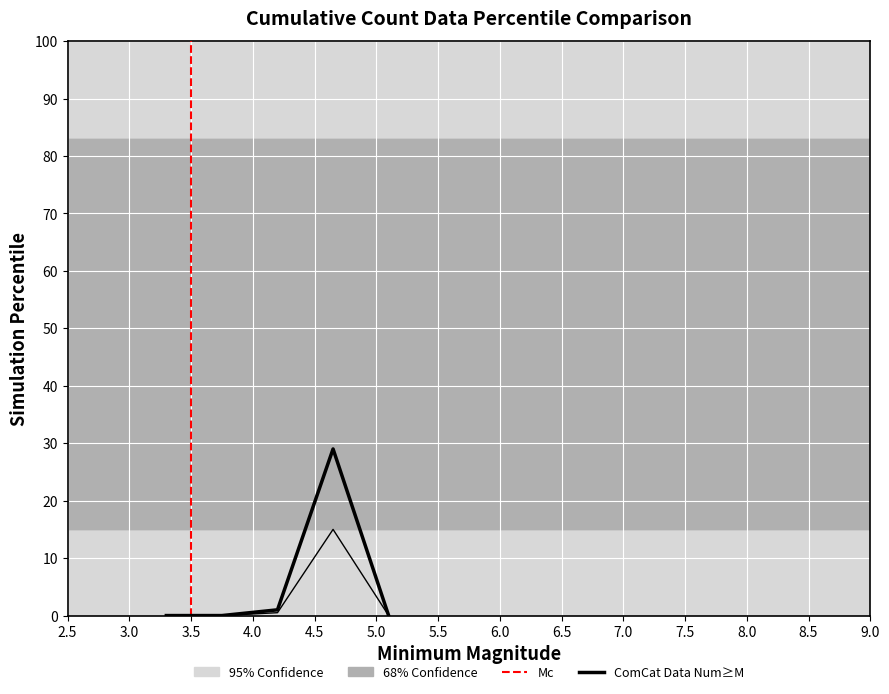

What is the sum of all values?

15.5